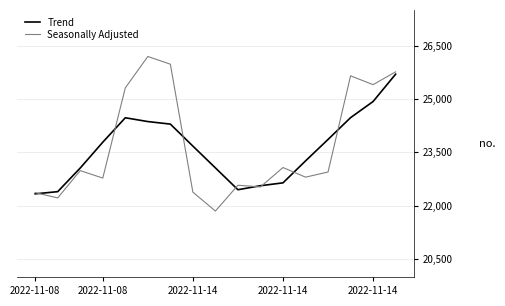

Reading right to left, list all the values displayed in this chart.

Trend: 7355694.7	7354927.2	7354473.6	7353861.8	7353258.8	7352643.0	7352562.6	7352450.0	7353063.4	7353675.0	7354292.8	7354364.2	7354470.6	7353784.0	7353059.6	7352395.8	7352334.3
Seasonally Adjusted: 7355760.6	7355400.2	7355648.4	7352947.8	7352802.9	7353073.8	7352528.8	7352576.4	7351851.1	7352382.1	7355975.1	7356191.6	7355309.2	7352777.4	7352986.6	7352219.9	7352368.0